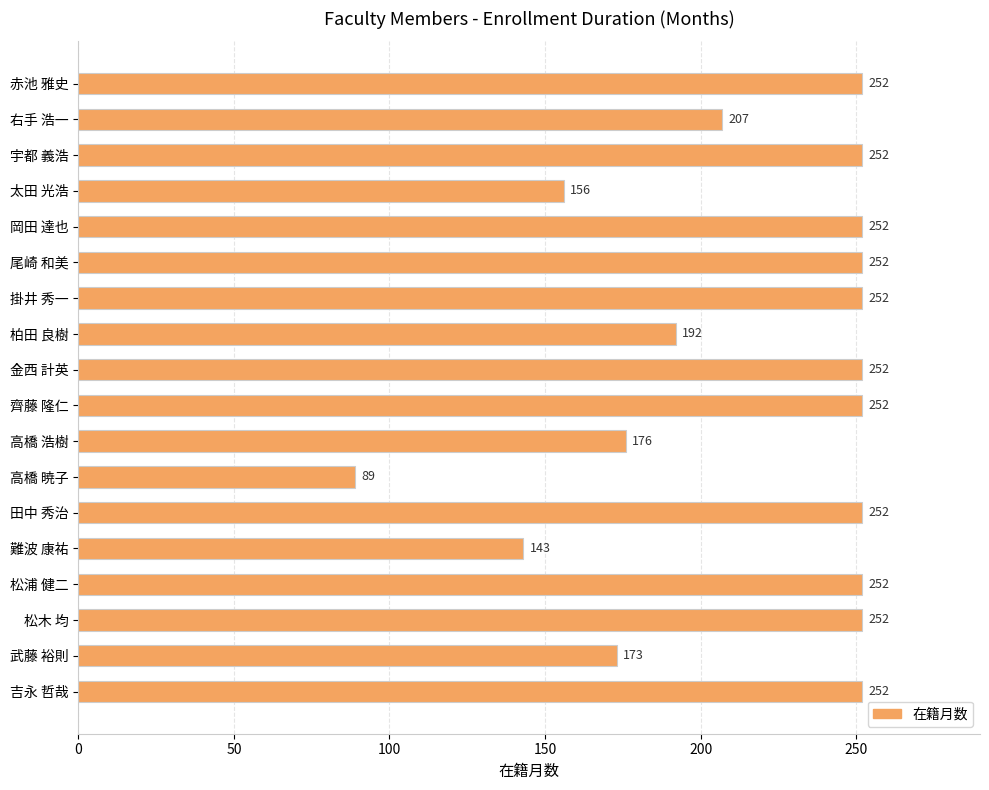

Between 柏田 良樹 and 掛井 秀一, which is larger?

掛井 秀一